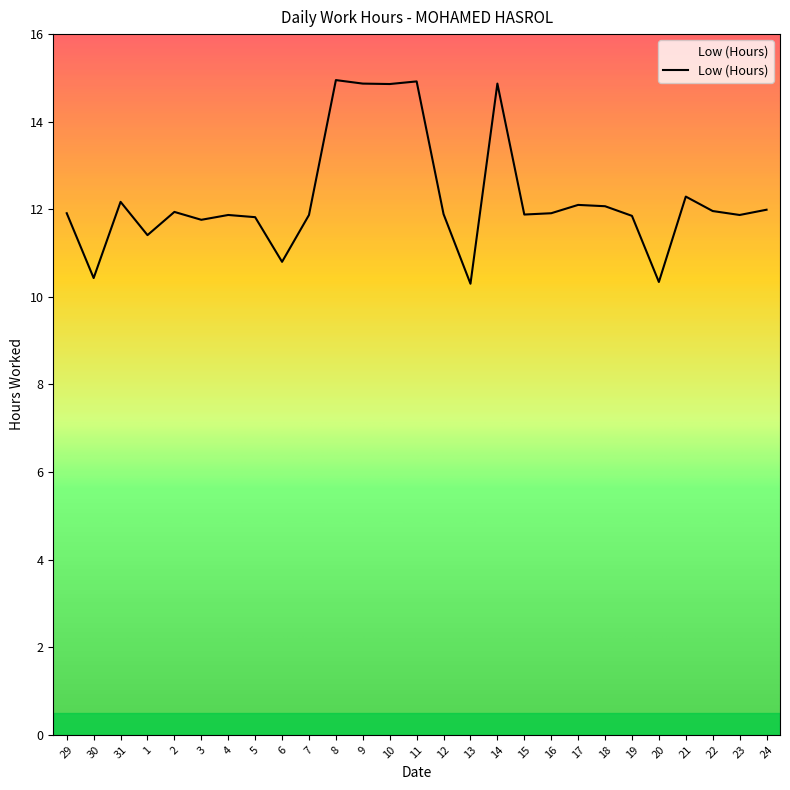

Where does the data first go above 11?

29